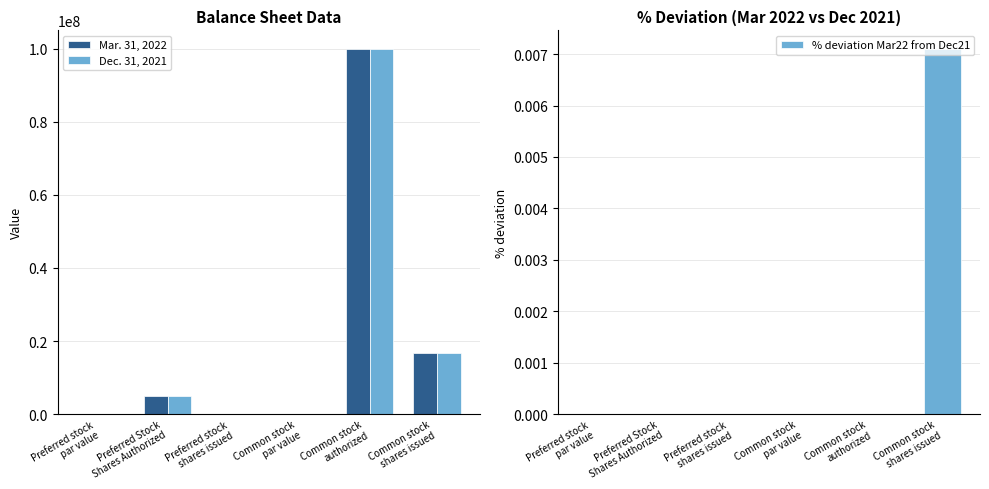

Which has a higher value, Preferred stock
par value or Common stock
authorized?

Common stock
authorized